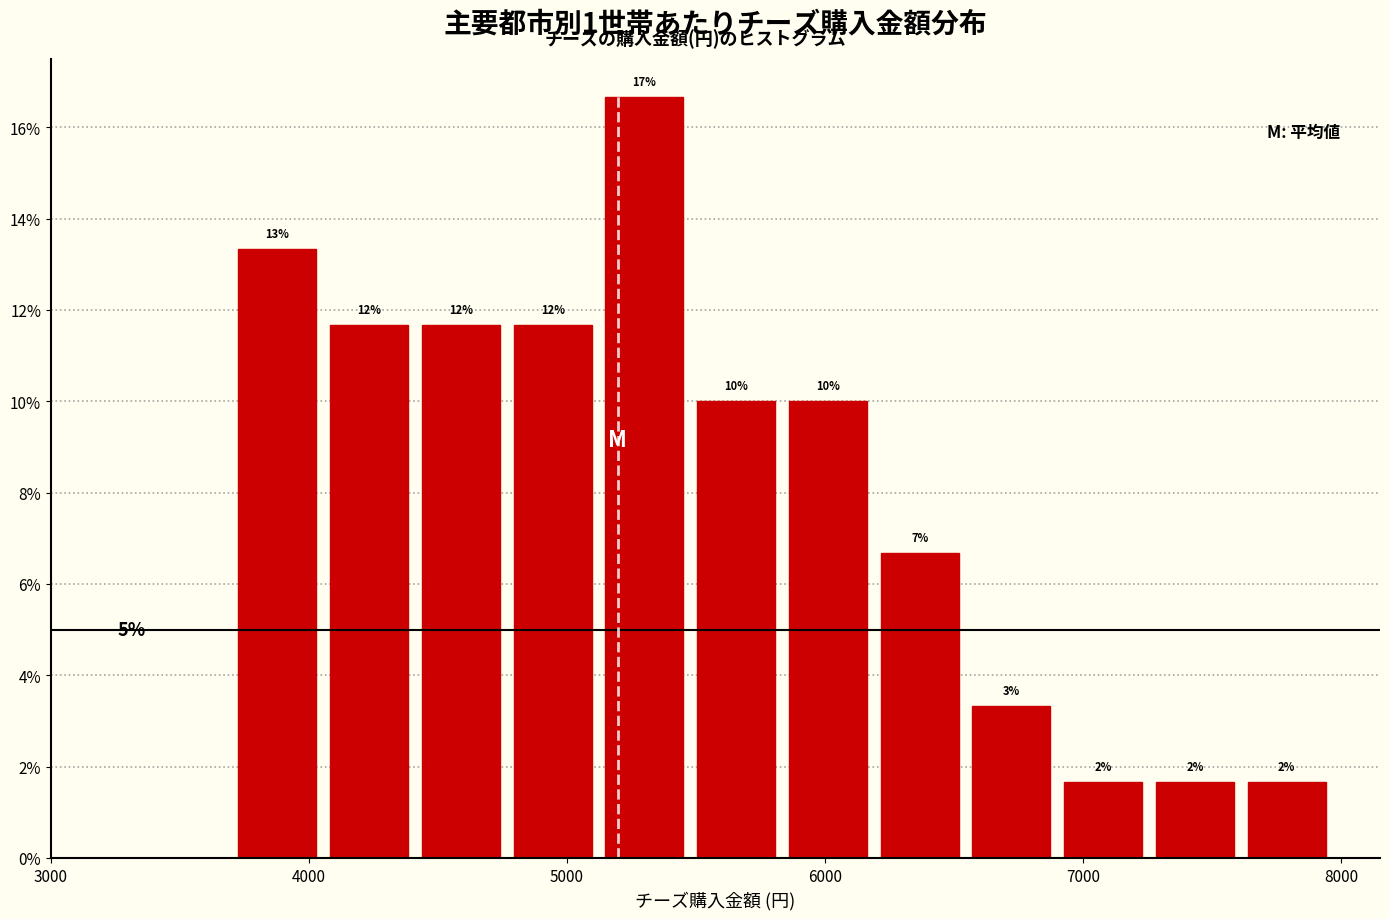

Around what value on the x-axis is the tallest bar? Give the approximate position of its centre, as read against the axis.

5300